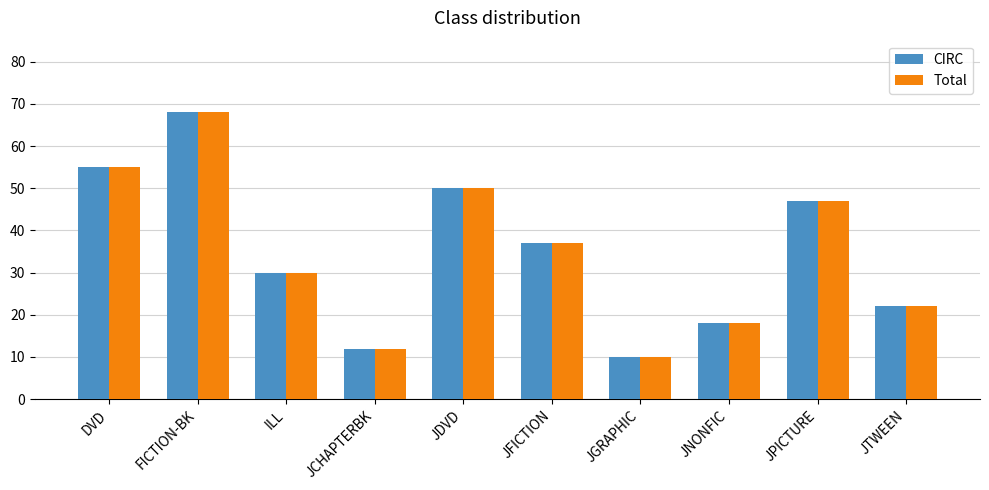

Is it true that CIRC equals 37 at JFICTION?

True